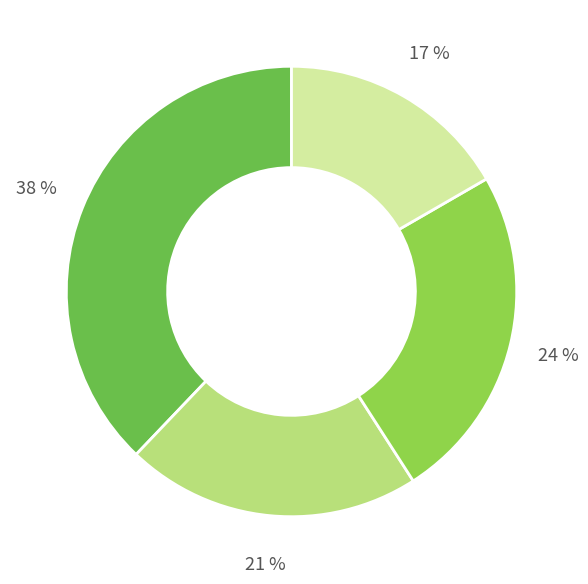

Is there a majority slice in this chart?

No